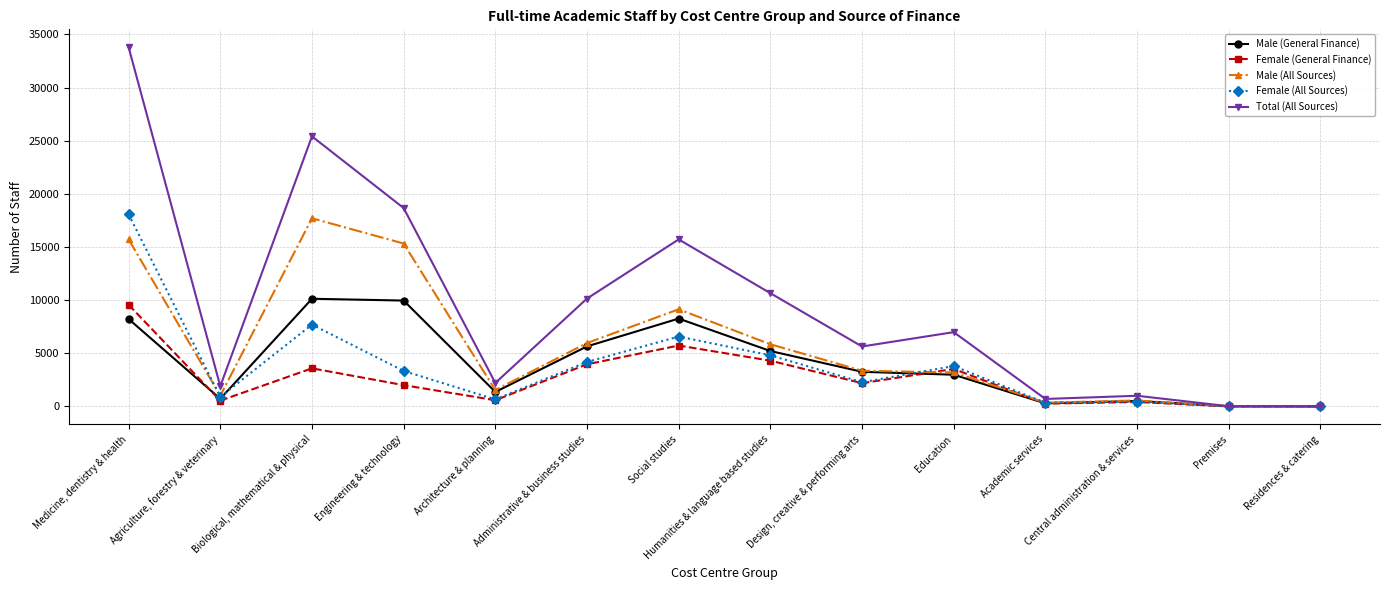

Does the chart display data point markers on the line(s)?

Yes